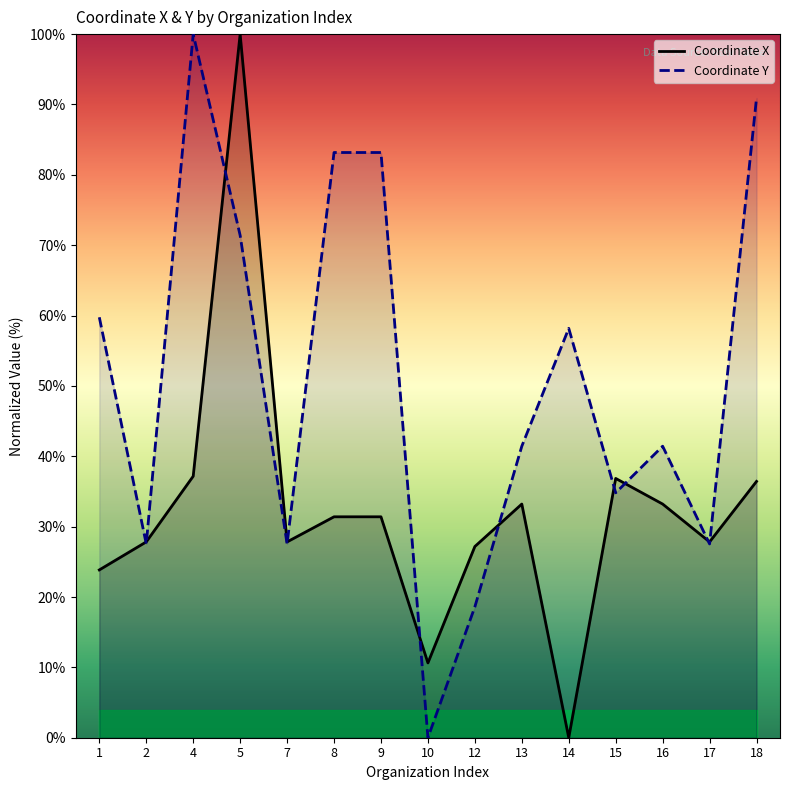

Count the number of data series in this chart.

2